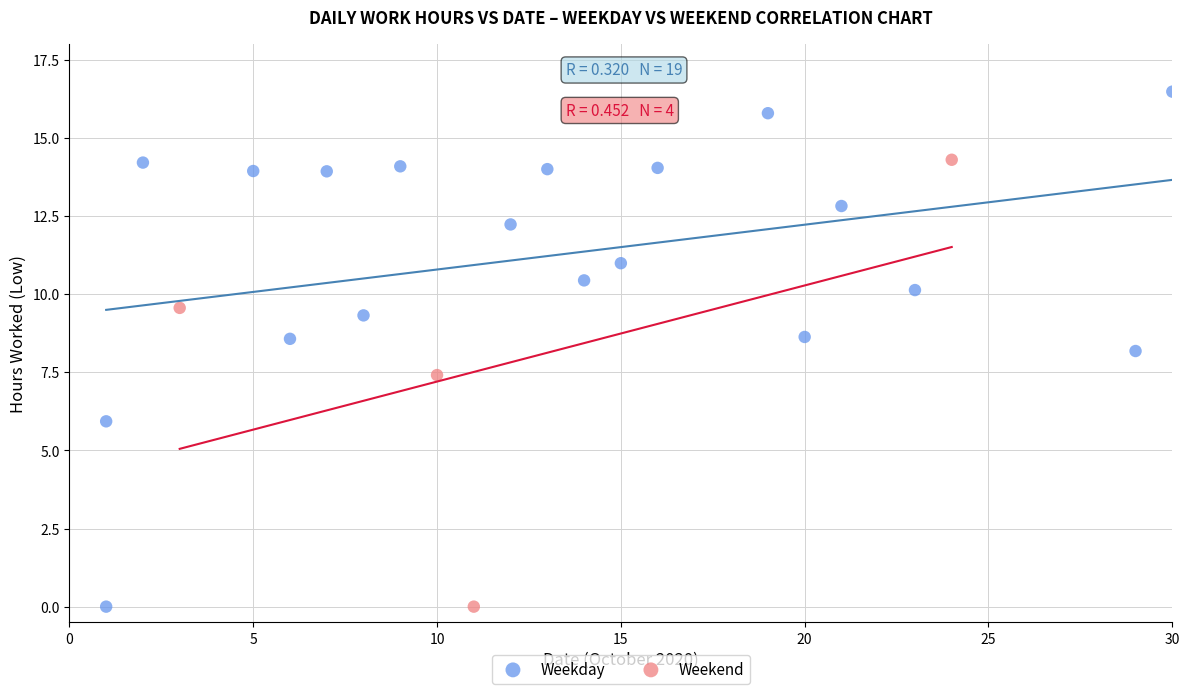

Which series has the widest spread of Y values?

Weekday